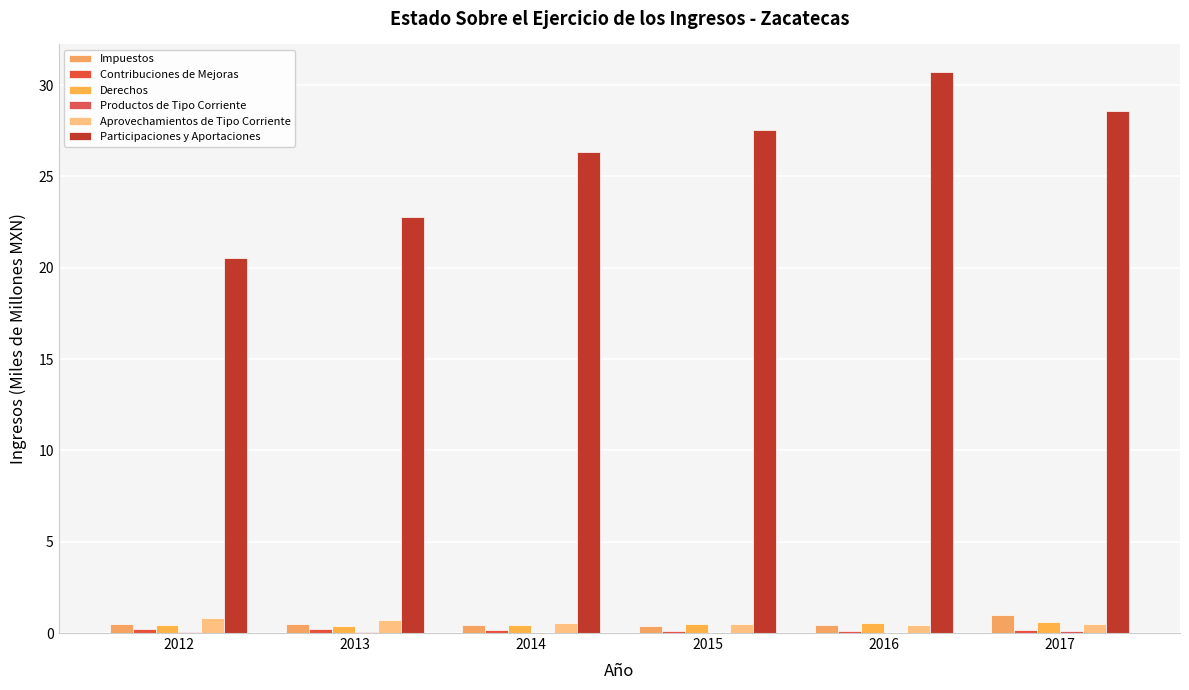

How many data points does each series have?

6